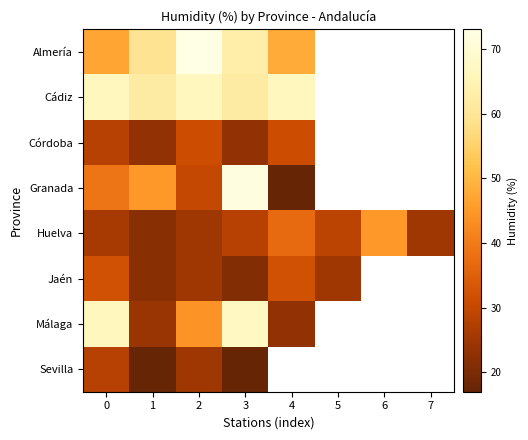

List the series in order of their peak value, lowest first.

Sevilla, Córdoba, Jaén, Huelva, Cádiz, Málaga, Granada, Almería